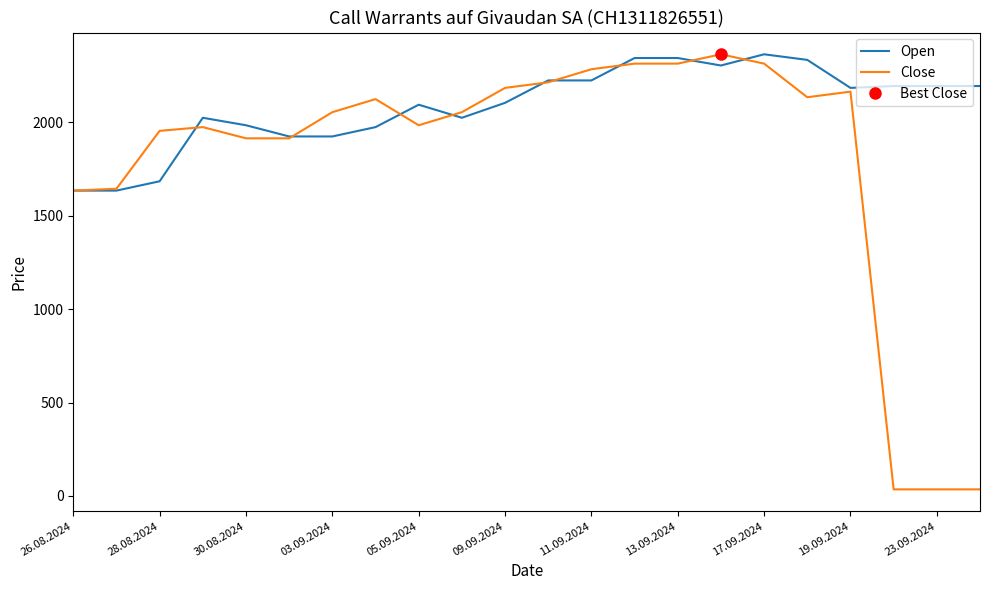

What is the maximum value for Open?

2365